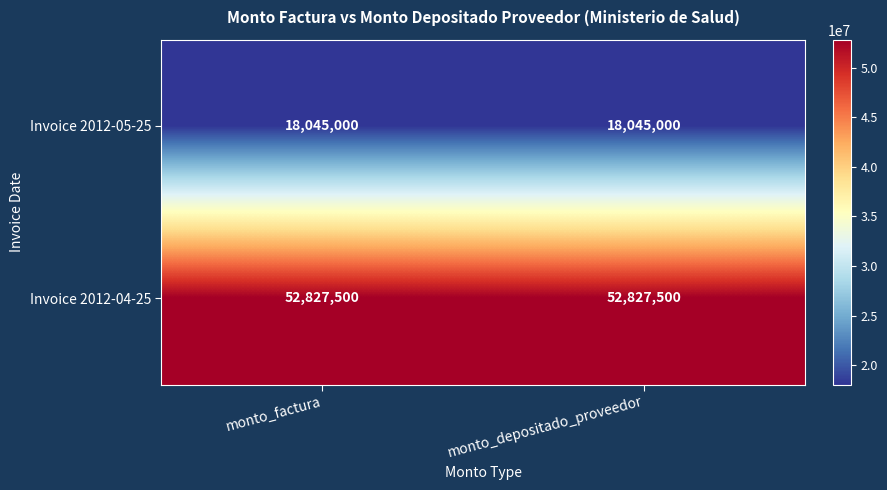

At how many categories does at least one series exceed 46537292?

2